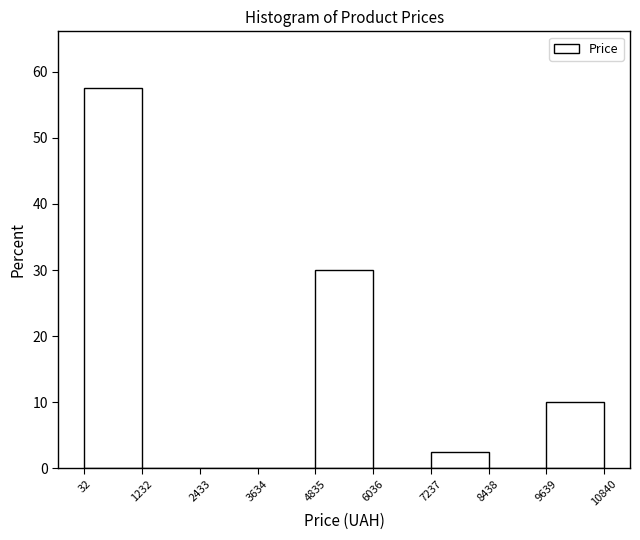

Reading left to right, list every bar in this chart as the range it spans on the x-axis followed by its height. The values are not printed on the chart, so give them approximately, as read against the axis.

32 to 1232: 58
1232 to 2433: 0
2433 to 3634: 0
3634 to 4835: 0
4835 to 6036: 30
6036 to 7237: 0
7237 to 8438: 3
8438 to 9639: 0
9639 to 10840: 10